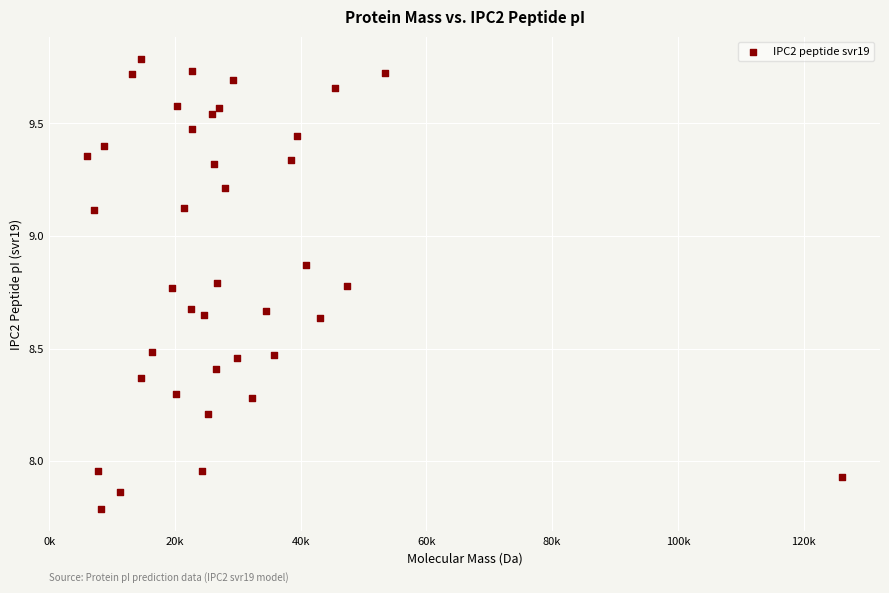

What is the range of X values (max minus min)?

120145.8